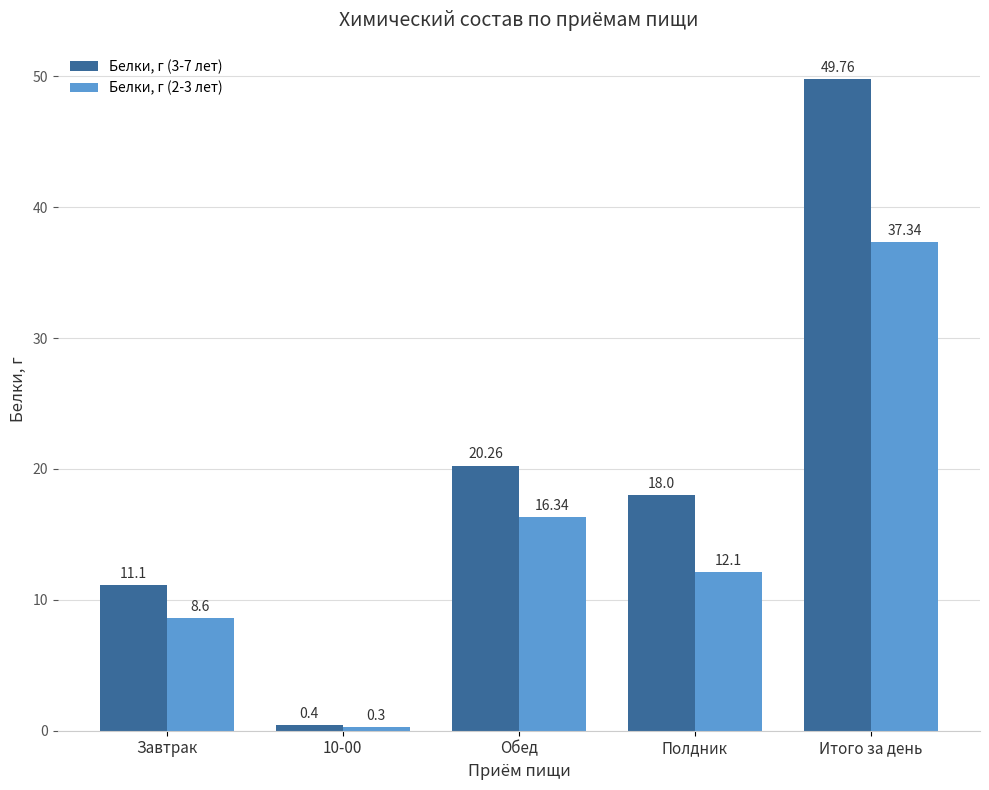

The Белки, г (2-3 лет) series shows 16.8 at Полдник. True or false?

False